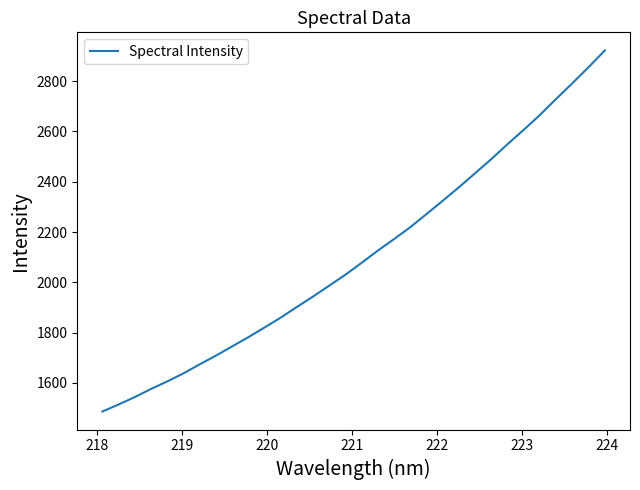

Reading right to left, list all the values displayed in this chart.

2922.6	2856.3	2792.5	2730.3	2666.6	2607.4	2550.3	2491.0	2434.7	2379.0	2325.1	2272.4	2220.1	2172.7	2127.1	2078.4	2031.1	1987.6	1944.0	1902.5	1860.0	1820.6	1781.9	1745.3	1708.4	1673.9	1638.0	1606.0	1576.1	1543.6	1514.1	1486.1